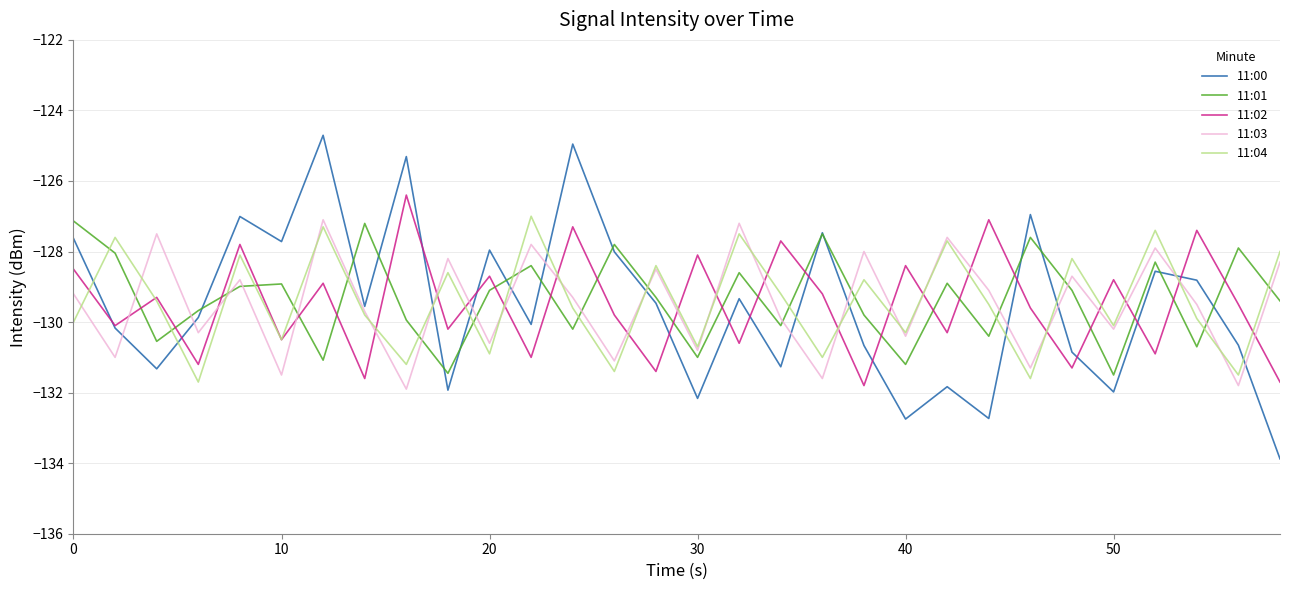

Which series ends up on top after the final intersection of 11:01 and 11:02?

11:01